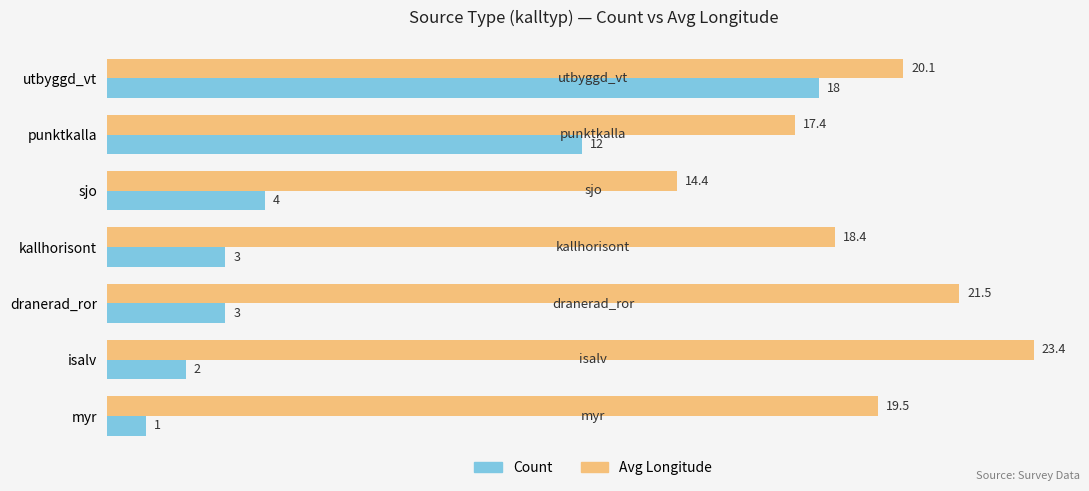

What is the difference between the maximum and second lowest values in the Avg Longitude series?

6.0